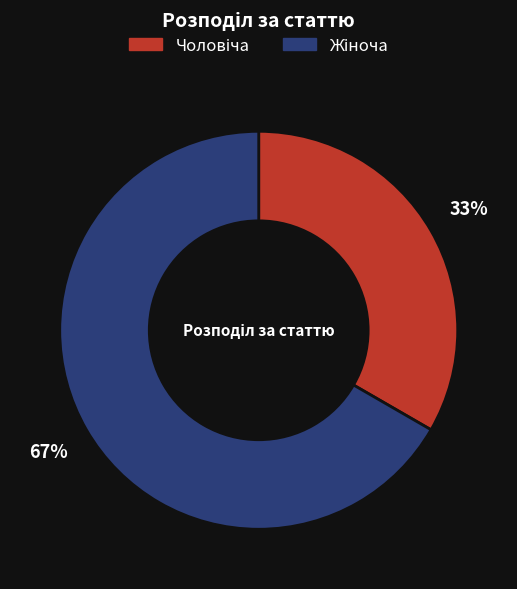

To the nearest percent, what is the average slice percentage?

50%